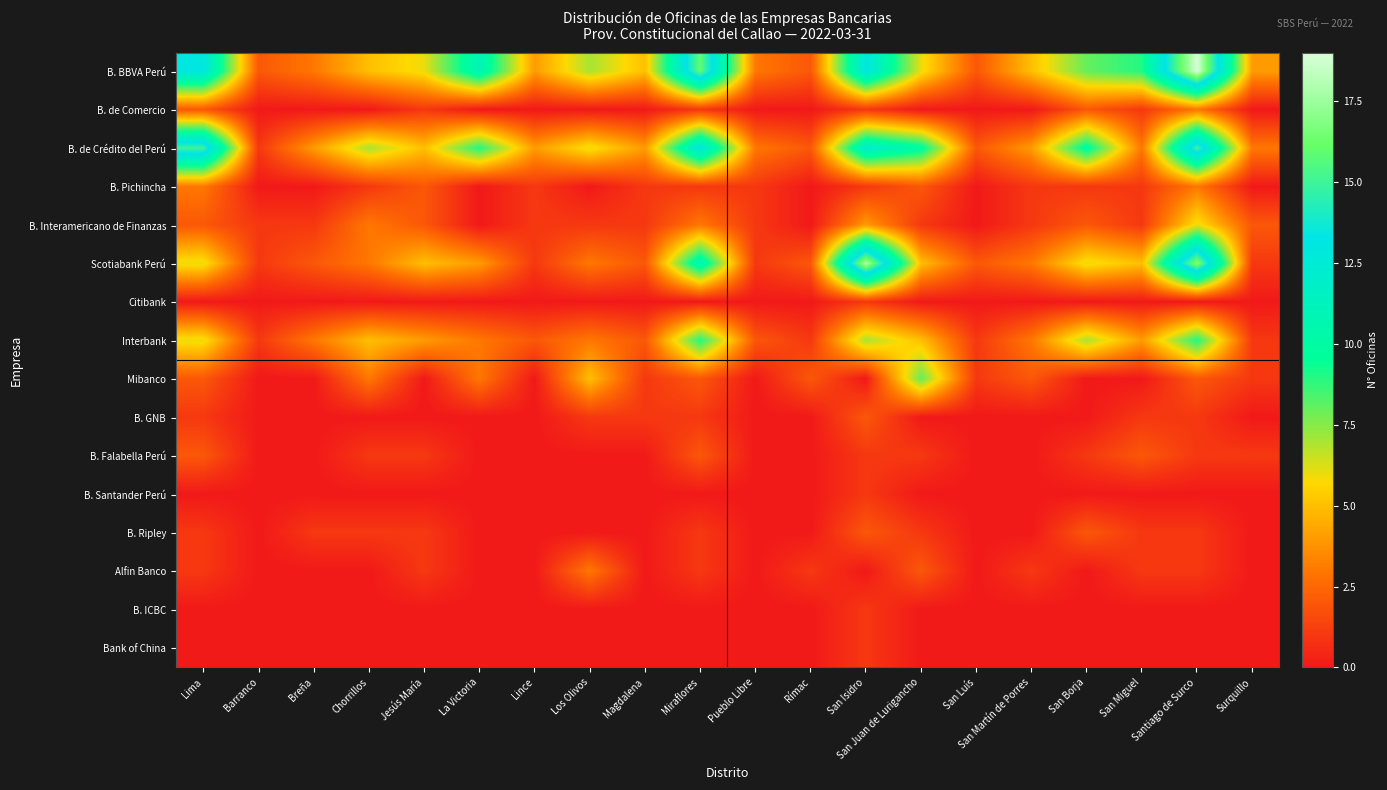

Reading left to right, what are all the values shown in this chart?

B. BBVA Perú: Lima=13	Barranco=2	Breña=3	Chorrillos=5	Jesús María=6	La Victoria=11	Lince=4	Los Olivos=7	Magdalena=5	Miraflores=16	Pueblo Libre=3	Rímac=2	San Isidro=13	San Juan de Lurigancho=6	San Luís=2	San Martín de Porres=5	San Borja=8	San Miguel=9	Santiago de Surco=19	Surquillo=4
B. de Comercio: Lima=2	Barranco=0	Breña=0	Chorrillos=0	Jesús María=1	La Victoria=0	Lince=0	Los Olivos=0	Magdalena=0	Miraflores=1	Pueblo Libre=0	Rímac=0	San Isidro=1	San Juan de Lurigancho=0	San Luís=0	San Martín de Porres=0	San Borja=2	San Miguel=1	Santiago de Surco=3	Surquillo=0
B. de Crédito del Perú: Lima=15	Barranco=1	Breña=4	Chorrillos=7	Jesús María=5	La Victoria=9	Lince=4	Los Olivos=6	Magdalena=4	Miraflores=13	Pueblo Libre=3	Rímac=2	San Isidro=12	San Juan de Lurigancho=10	San Luís=2	San Martín de Porres=4	San Borja=10	San Miguel=3	Santiago de Surco=15	Surquillo=3
B. Pichincha: Lima=3	Barranco=0	Breña=0	Chorrillos=1	Jesús María=2	La Victoria=0	Lince=1	Los Olivos=0	Magdalena=1	Miraflores=1	Pueblo Libre=1	Rímac=0	San Isidro=1	San Juan de Lurigancho=2	San Luís=0	San Martín de Porres=1	San Borja=1	San Miguel=1	Santiago de Surco=3	Surquillo=0
B. Interamericano de Finanzas: Lima=2	Barranco=1	Breña=1	Chorrillos=3	Jesús María=2	La Victoria=0	Lince=1	Los Olivos=1	Magdalena=1	Miraflores=3	Pueblo Libre=1	Rímac=0	San Isidro=4	San Juan de Lurigancho=1	San Luís=0	San Martín de Porres=1	San Borja=2	San Miguel=1	Santiago de Surco=6	Surquillo=2
Scotiabank Perú: Lima=6	Barranco=1	Breña=2	Chorrillos=3	Jesús María=5	La Victoria=4	Lince=1	Los Olivos=3	Magdalena=2	Miraflores=11	Pueblo Libre=1	Rímac=2	San Isidro=18	San Juan de Lurigancho=5	San Luís=2	San Martín de Porres=3	San Borja=6	San Miguel=5	Santiago de Surco=17	Surquillo=1
Citibank: Lima=0	Barranco=0	Breña=0	Chorrillos=0	Jesús María=0	La Victoria=0	Lince=0	Los Olivos=0	Magdalena=0	Miraflores=0	Pueblo Libre=0	Rímac=0	San Isidro=1	San Juan de Lurigancho=0	San Luís=0	San Martín de Porres=0	San Borja=0	San Miguel=0	Santiago de Surco=0	Surquillo=0
Interbank: Lima=6	Barranco=1	Breña=3	Chorrillos=5	Jesús María=4	La Victoria=3	Lince=2	Los Olivos=3	Magdalena=2	Miraflores=9	Pueblo Libre=2	Rímac=1	San Isidro=7	San Juan de Lurigancho=5	San Luís=1	San Martín de Porres=3	San Borja=7	San Miguel=4	Santiago de Surco=9	Surquillo=1
Mibanco: Lima=2	Barranco=0	Breña=0	Chorrillos=3	Jesús María=0	La Victoria=3	Lince=0	Los Olivos=5	Magdalena=1	Miraflores=2	Pueblo Libre=0	Rímac=2	San Isidro=0	San Juan de Lurigancho=8	San Luís=1	San Martín de Porres=2	San Borja=0	San Miguel=0	Santiago de Surco=2	Surquillo=1
B. GNB: Lima=1	Barranco=0	Breña=0	Chorrillos=0	Jesús María=0	La Victoria=0	Lince=0	Los Olivos=1	Magdalena=1	Miraflores=1	Pueblo Libre=0	Rímac=0	San Isidro=2	San Juan de Lurigancho=0	San Luís=0	San Martín de Porres=0	San Borja=0	San Miguel=1	Santiago de Surco=1	Surquillo=0
B. Falabella Perú: Lima=2	Barranco=0	Breña=0	Chorrillos=1	Jesús María=1	La Victoria=0	Lince=0	Los Olivos=0	Magdalena=0	Miraflores=2	Pueblo Libre=0	Rímac=0	San Isidro=1	San Juan de Lurigancho=1	San Luís=0	San Martín de Porres=0	San Borja=1	San Miguel=2	Santiago de Surco=1	Surquillo=1
B. Santander Perú: Lima=0	Barranco=0	Breña=0	Chorrillos=0	Jesús María=0	La Victoria=0	Lince=0	Los Olivos=0	Magdalena=0	Miraflores=0	Pueblo Libre=0	Rímac=0	San Isidro=1	San Juan de Lurigancho=0	San Luís=0	San Martín de Porres=0	San Borja=0	San Miguel=0	Santiago de Surco=0	Surquillo=0
B. Ripley: Lima=1	Barranco=0	Breña=1	Chorrillos=1	Jesús María=1	La Victoria=0	Lince=0	Los Olivos=0	Magdalena=0	Miraflores=1	Pueblo Libre=0	Rímac=0	San Isidro=2	San Juan de Lurigancho=1	San Luís=0	San Martín de Porres=0	San Borja=2	San Miguel=1	Santiago de Surco=1	Surquillo=0
Alfin Banco: Lima=1	Barranco=0	Breña=0	Chorrillos=0	Jesús María=1	La Victoria=0	Lince=0	Los Olivos=3	Magdalena=0	Miraflores=1	Pueblo Libre=0	Rímac=1	San Isidro=0	San Juan de Lurigancho=2	San Luís=0	San Martín de Porres=1	San Borja=0	San Miguel=1	Santiago de Surco=1	Surquillo=0
B. ICBC: Lima=0	Barranco=0	Breña=0	Chorrillos=0	Jesús María=0	La Victoria=0	Lince=0	Los Olivos=0	Magdalena=0	Miraflores=0	Pueblo Libre=0	Rímac=0	San Isidro=1	San Juan de Lurigancho=0	San Luís=0	San Martín de Porres=0	San Borja=0	San Miguel=0	Santiago de Surco=0	Surquillo=0
Bank of China: Lima=0	Barranco=0	Breña=0	Chorrillos=0	Jesús María=0	La Victoria=0	Lince=0	Los Olivos=0	Magdalena=0	Miraflores=0	Pueblo Libre=0	Rímac=0	San Isidro=1	San Juan de Lurigancho=0	San Luís=0	San Martín de Porres=0	San Borja=0	San Miguel=0	Santiago de Surco=0	Surquillo=0